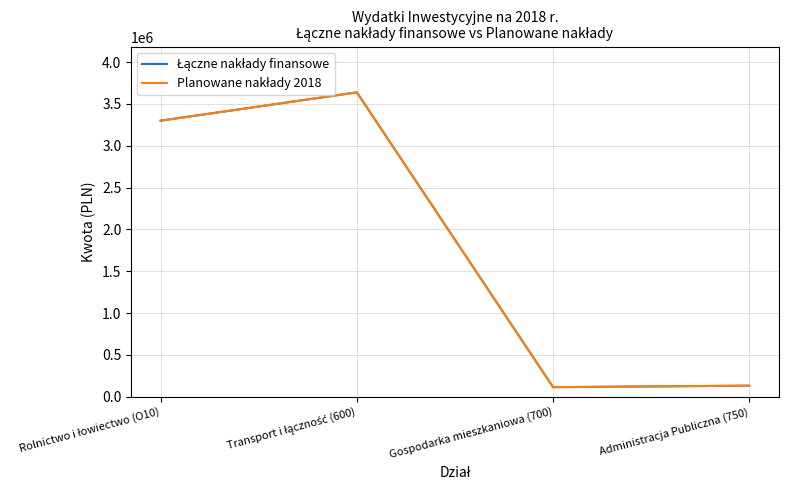

True or false: Łączne nakłady finansowe has a value of 2205958 at Rolnictwo i łowiectwo (O10).

False